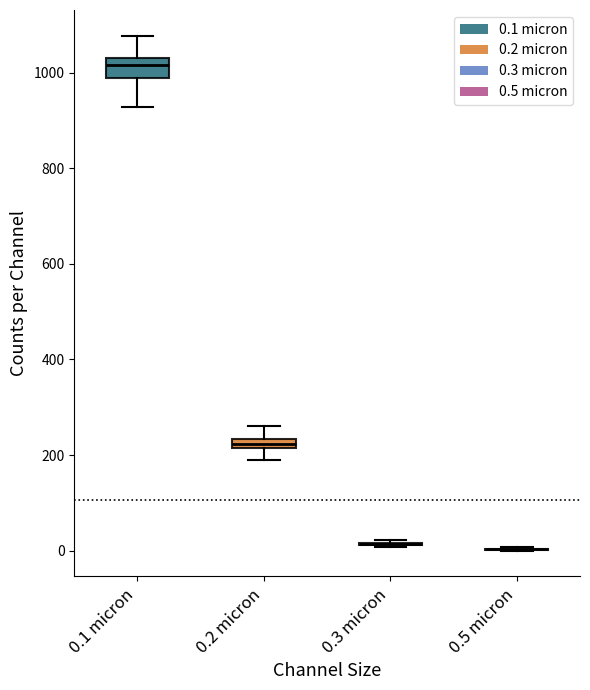

Which box is the tallest, from its lower edge to its upper edge?

0.1 micron